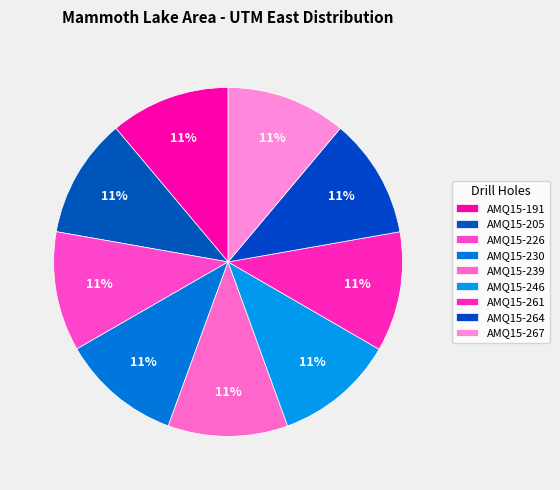

How many segments does this pie chart have?

9